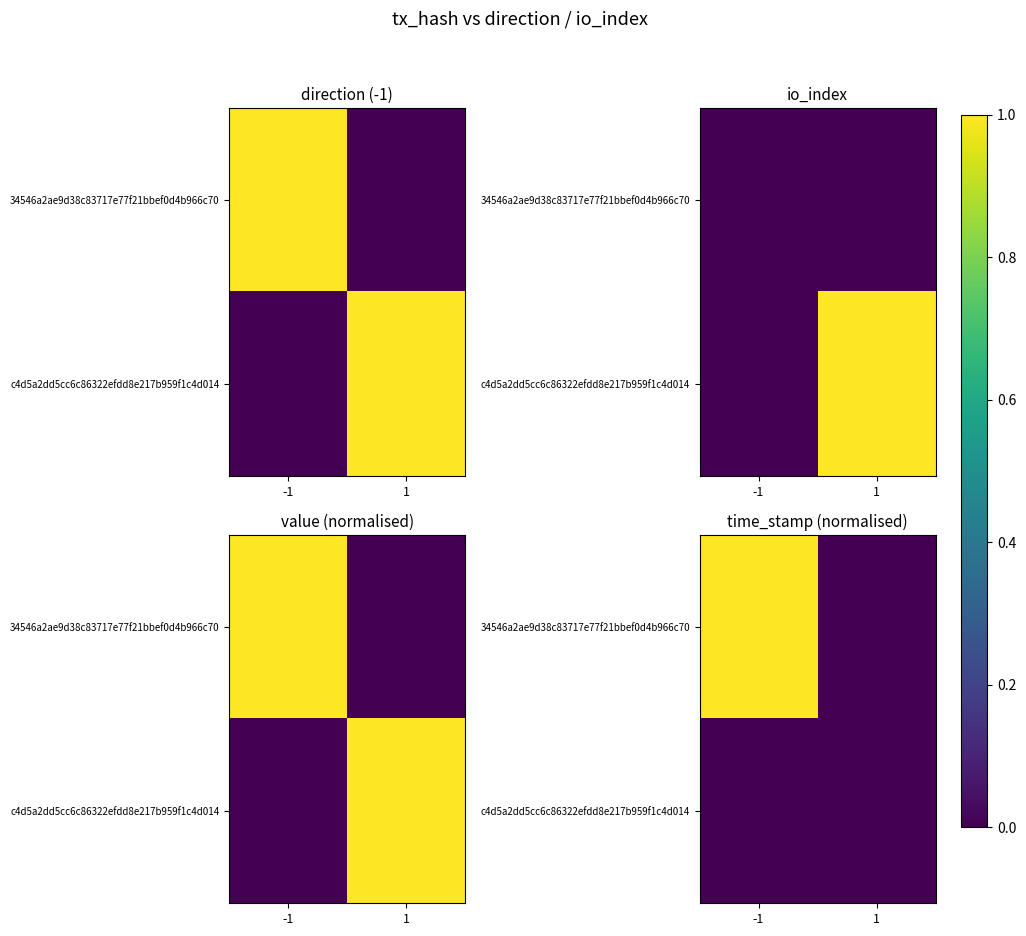

Is it true that 34546a2ae9d38c83717e77f21bbef0d4b966c70 equals 1 at -1?

True